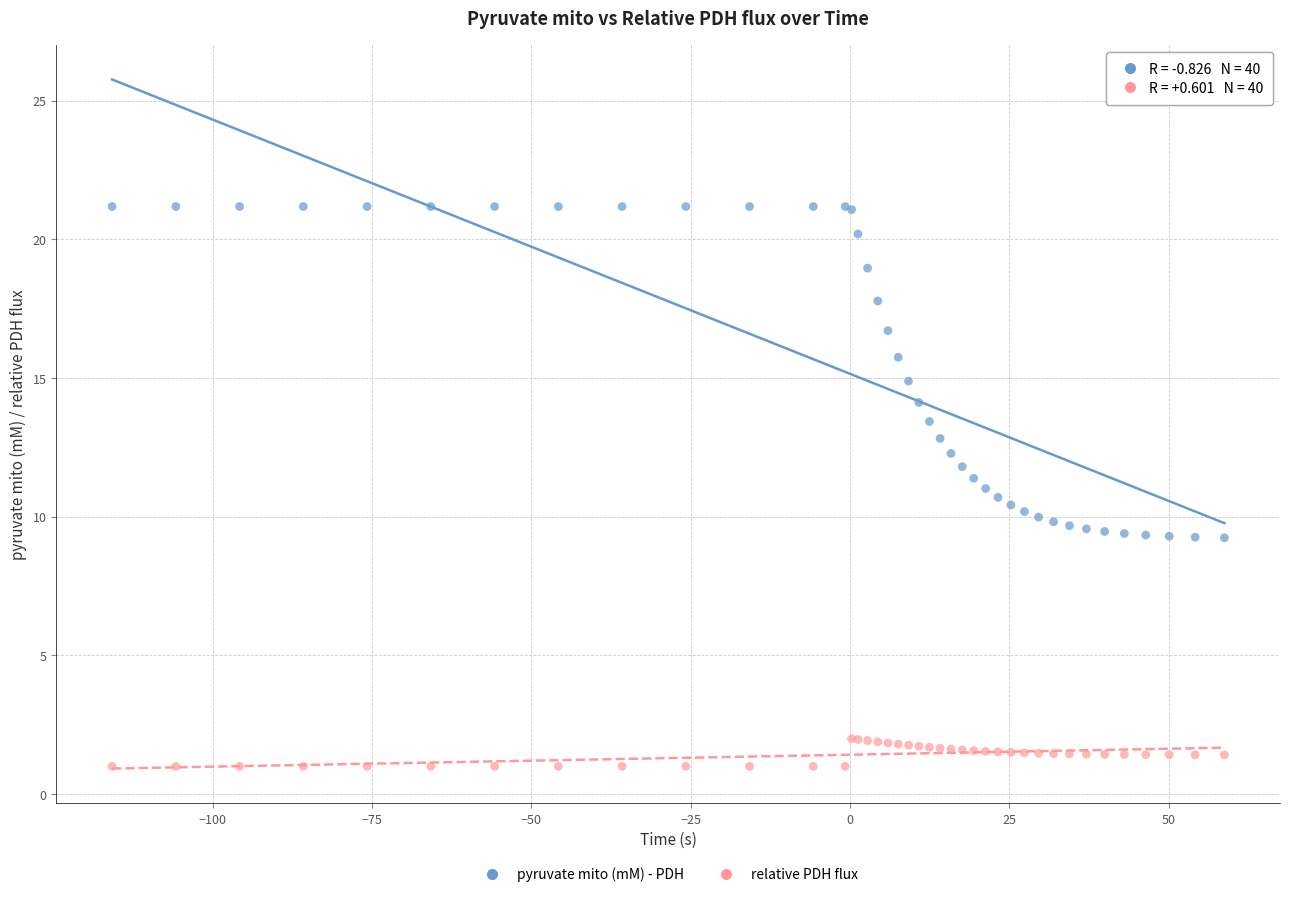

Which series contains the lowest Y value?

relative PDH flux